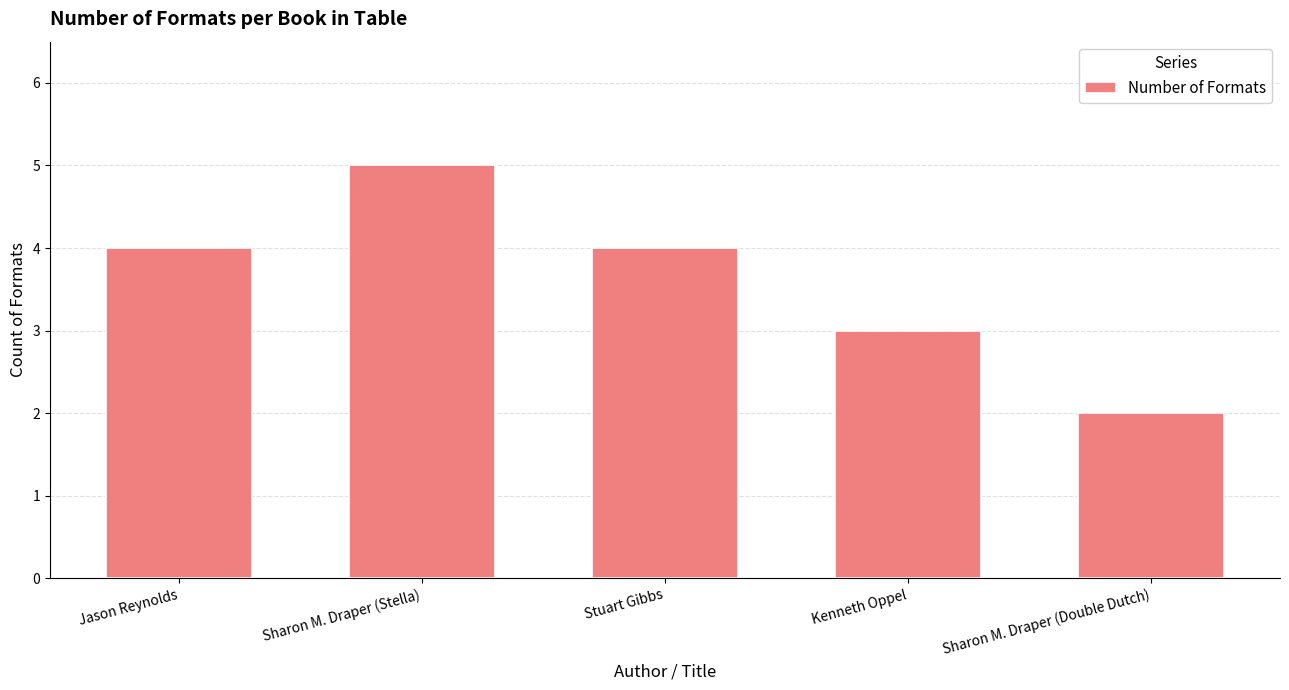

Which label corresponds to the largest value in the chart?

Sharon M. Draper (Stella)